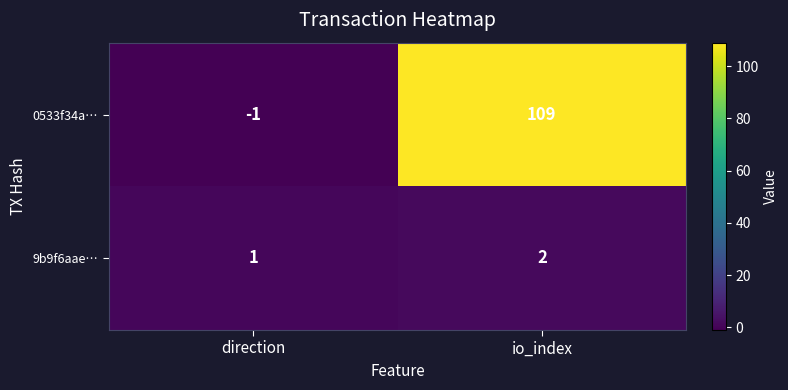

Rank the series by their average value, from lowest to highest.

9b9f6aae…, 0533f34a…